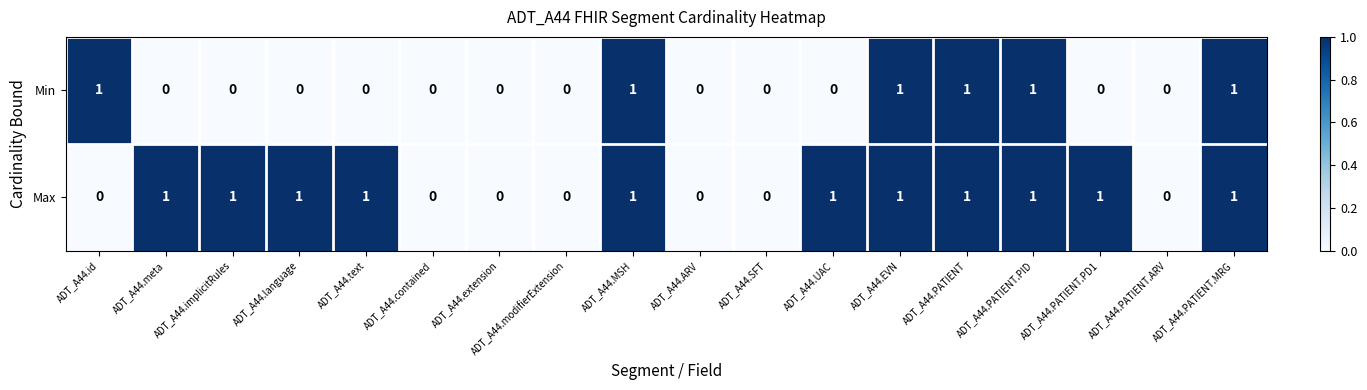

Rank the series by their average value, from highest to lowest.

Max, Min